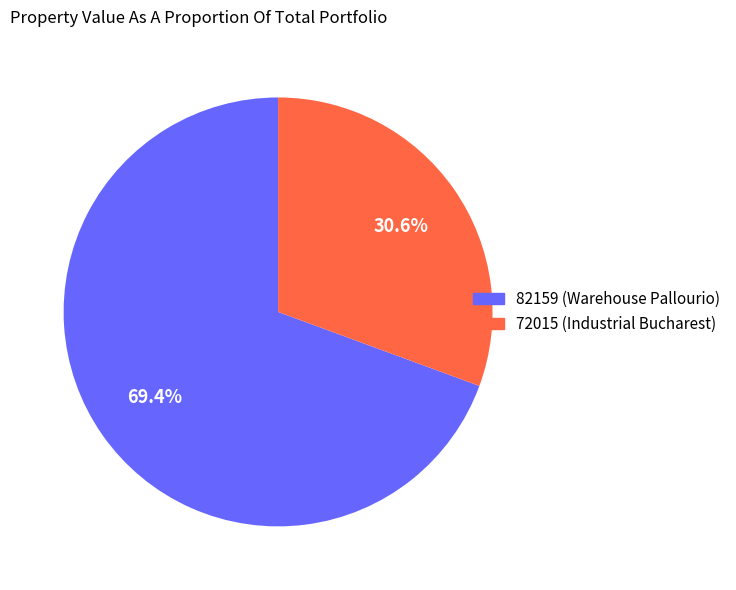

Which category accounts for the majority?

82159